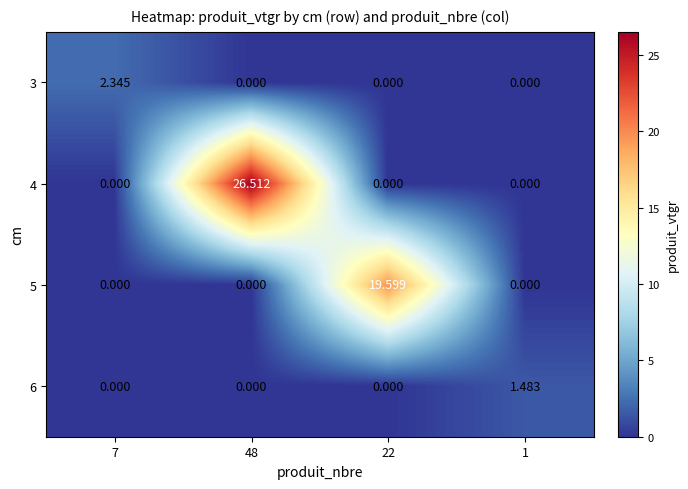

How many data points does each series have?

4